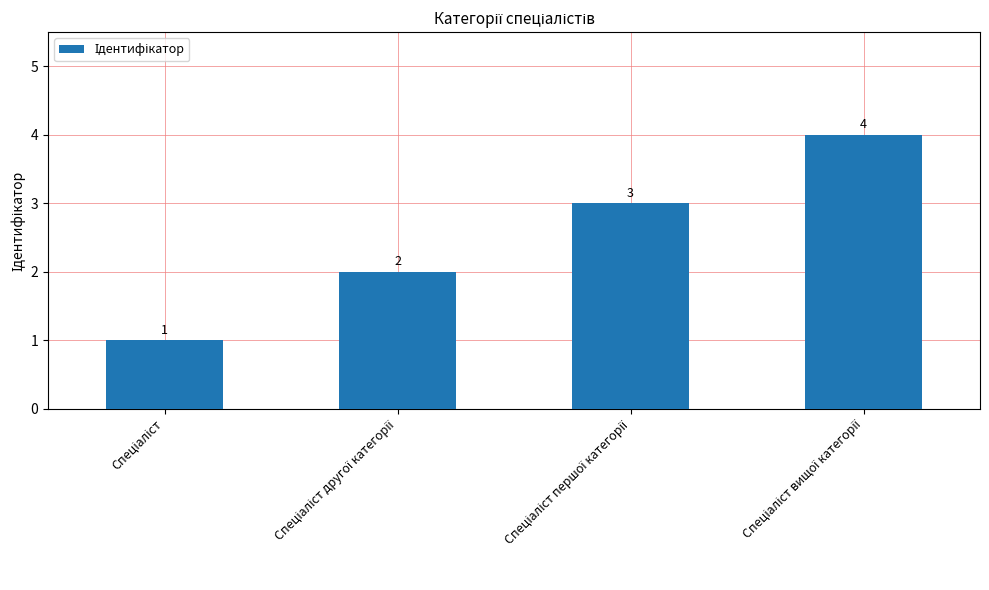

How many values are between 2 and 4?

3